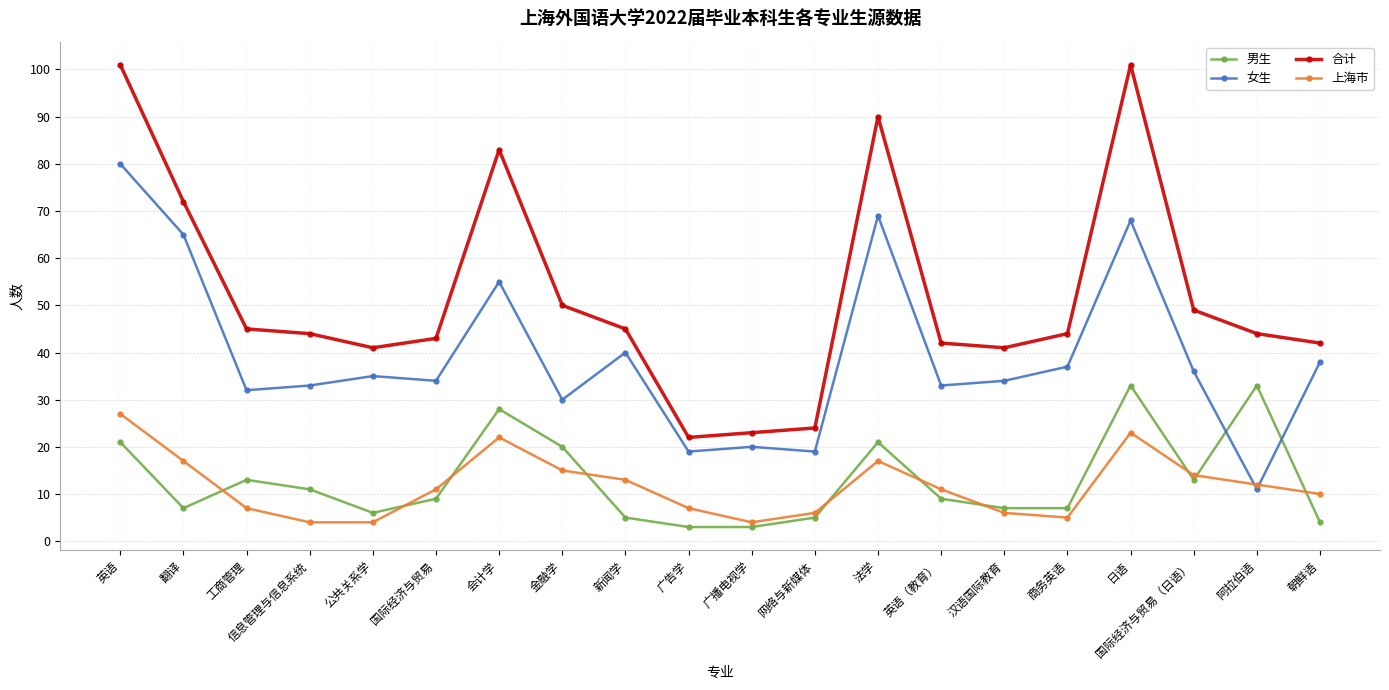

What is the spread (max minus min) of values at 公共关系学?

37